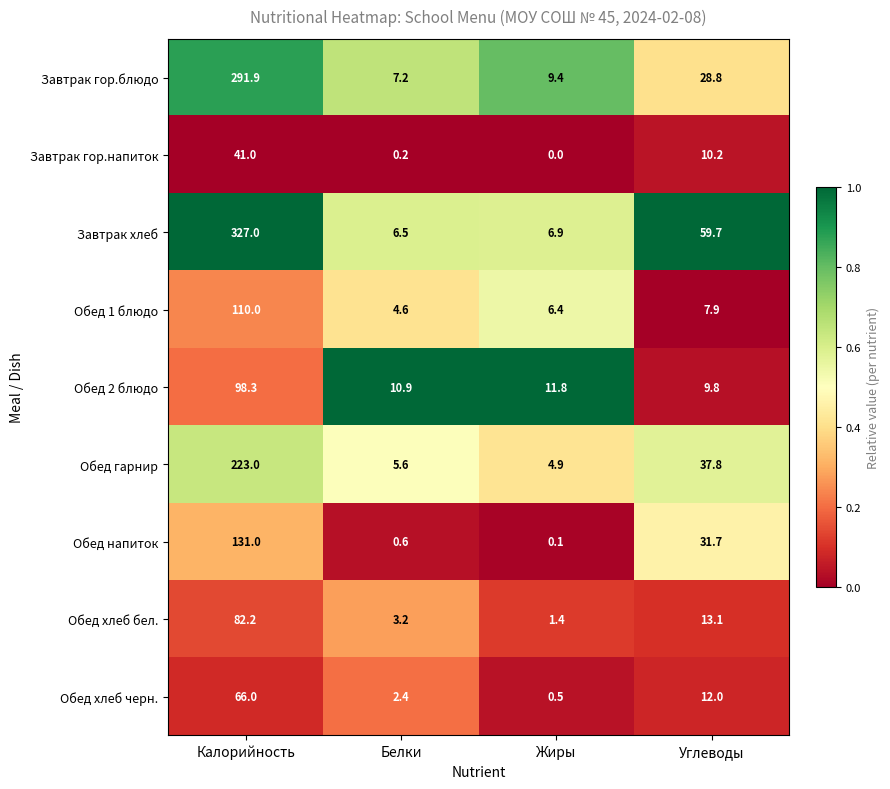

Is it true that Завтрак гор.напиток equals 71.1 at Калорийность?

False